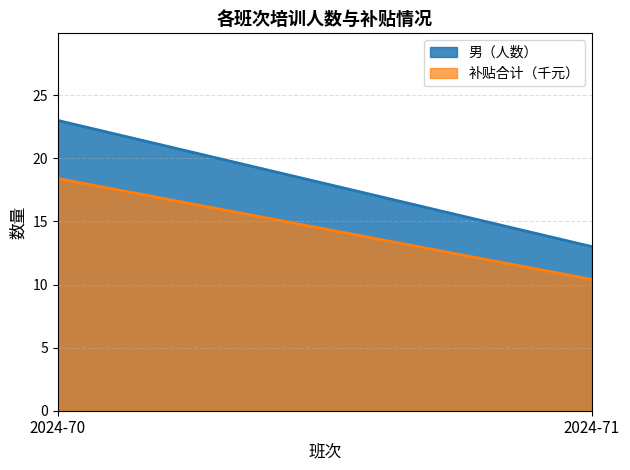

Read the 男（人数） value at 2024-70.

23.0